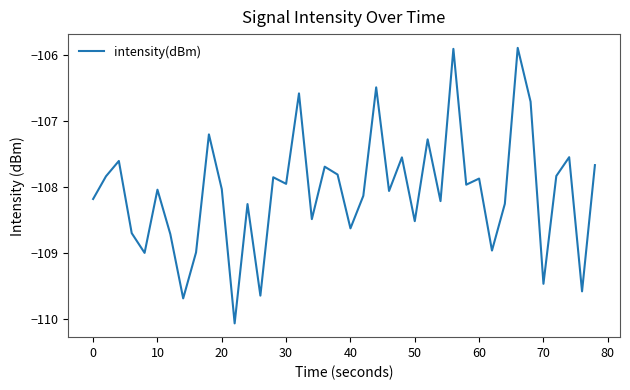

What is the difference between the maximum and minimum values?

4.2